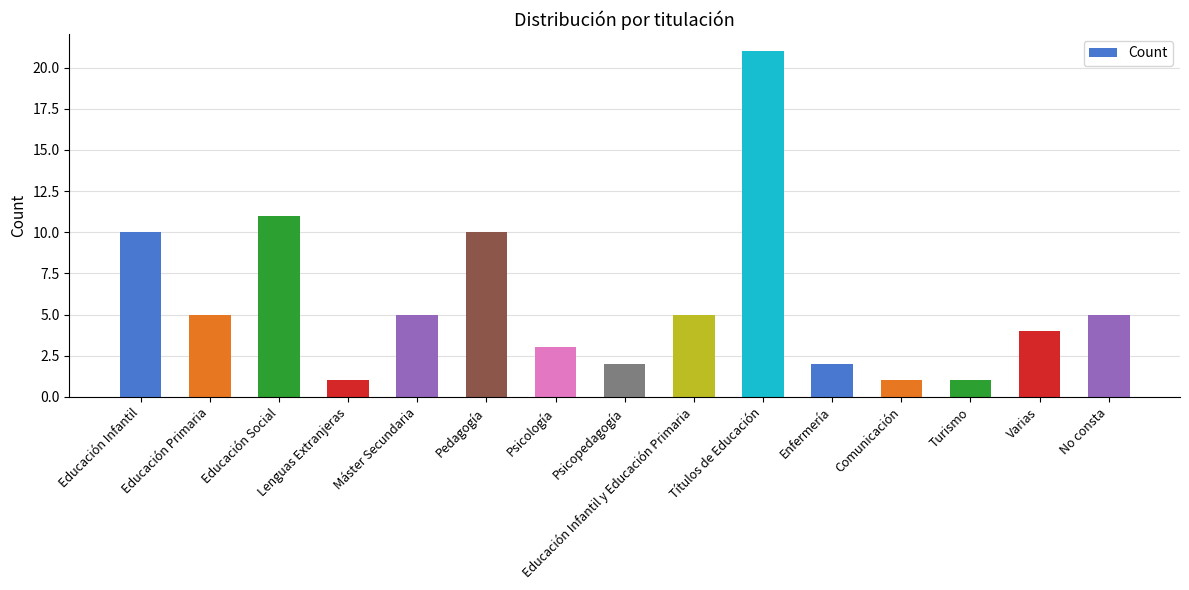

What is the greatest value displayed?

21